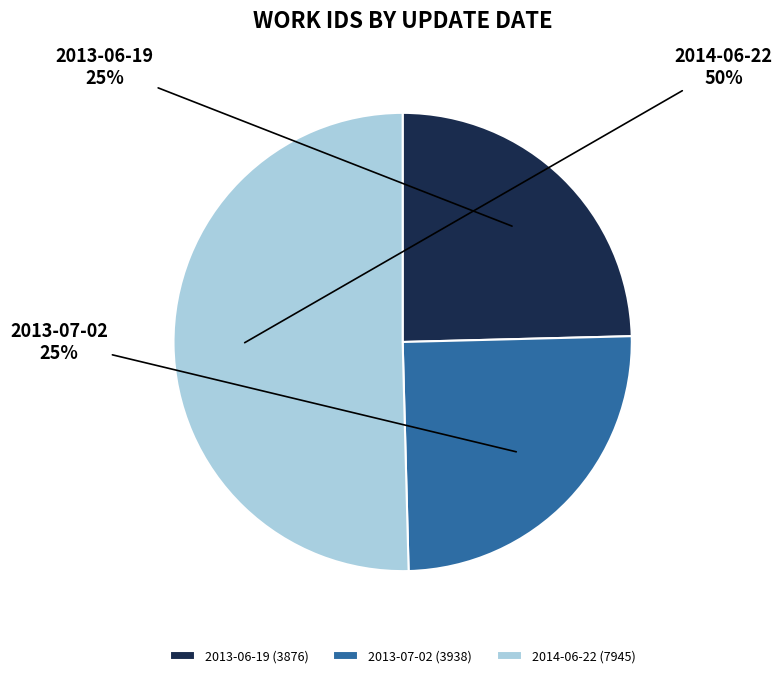

Which has a higher value, 2014-06-22 (7945) or 2013-07-02 (3938)?

2014-06-22 (7945)